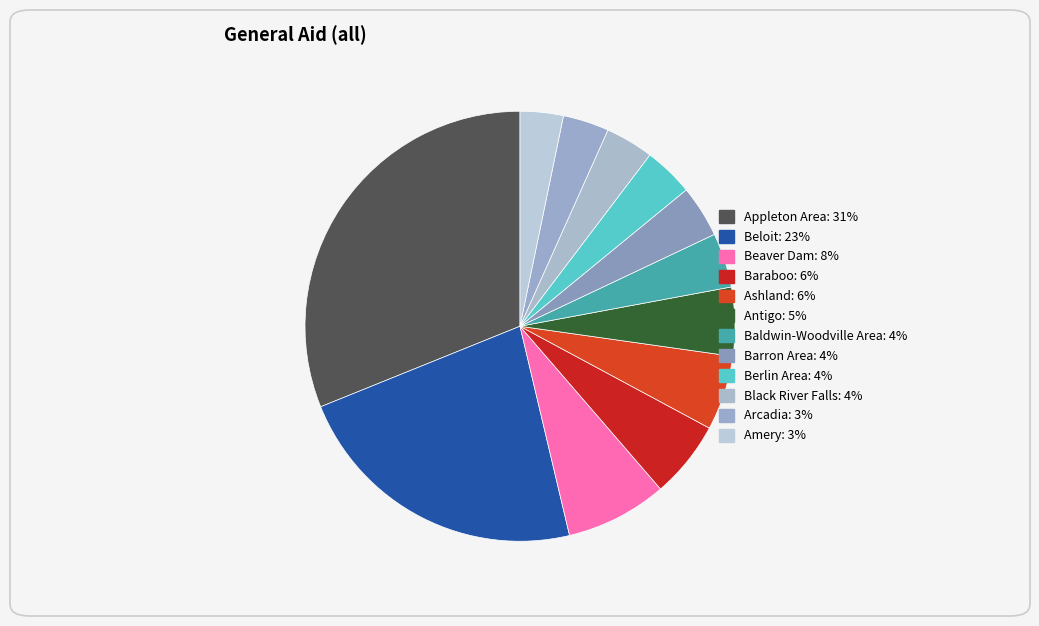

What is the largest slice in the pie chart?

Appleton Area